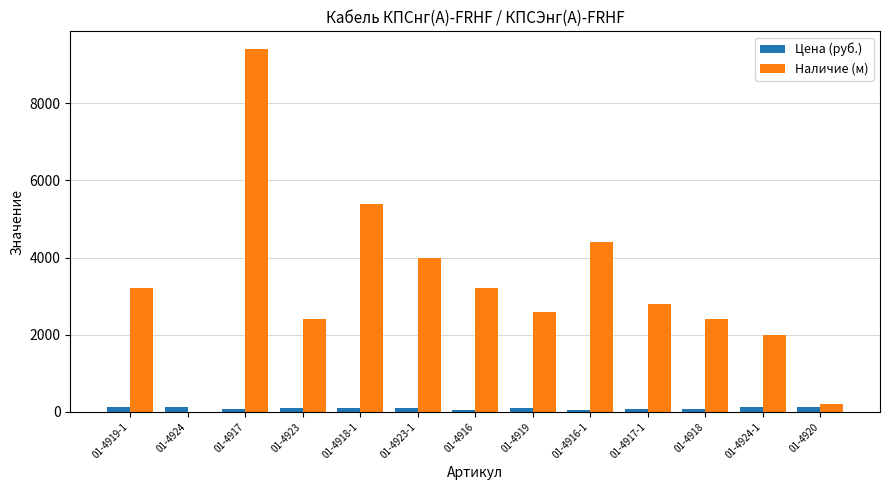

At which category is the sum across all series the highest?

01-4917